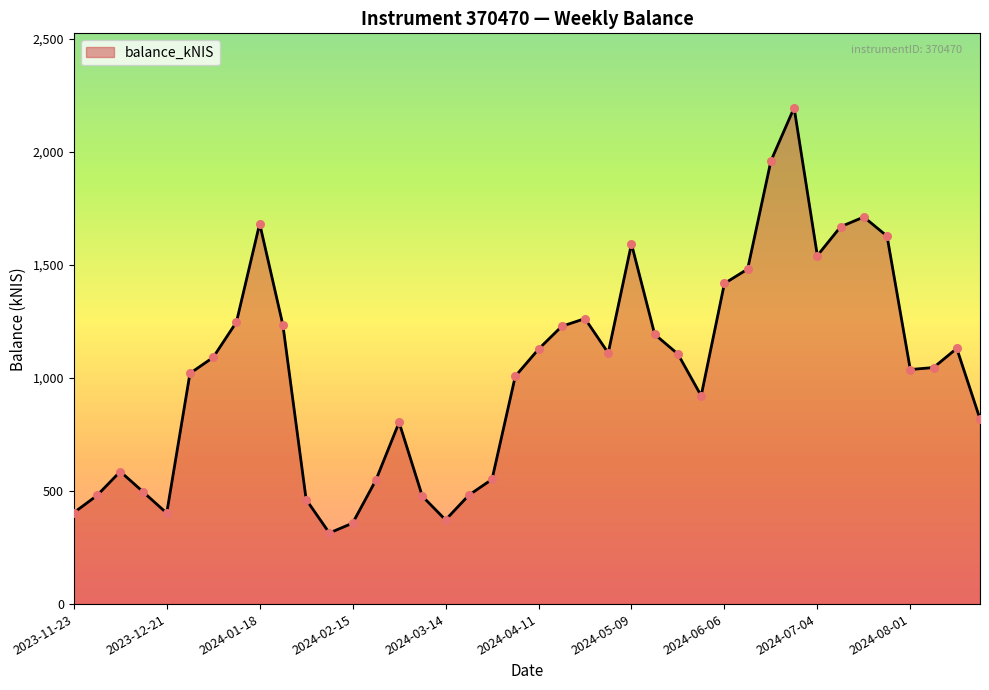

What is the smallest value displayed?

314.4